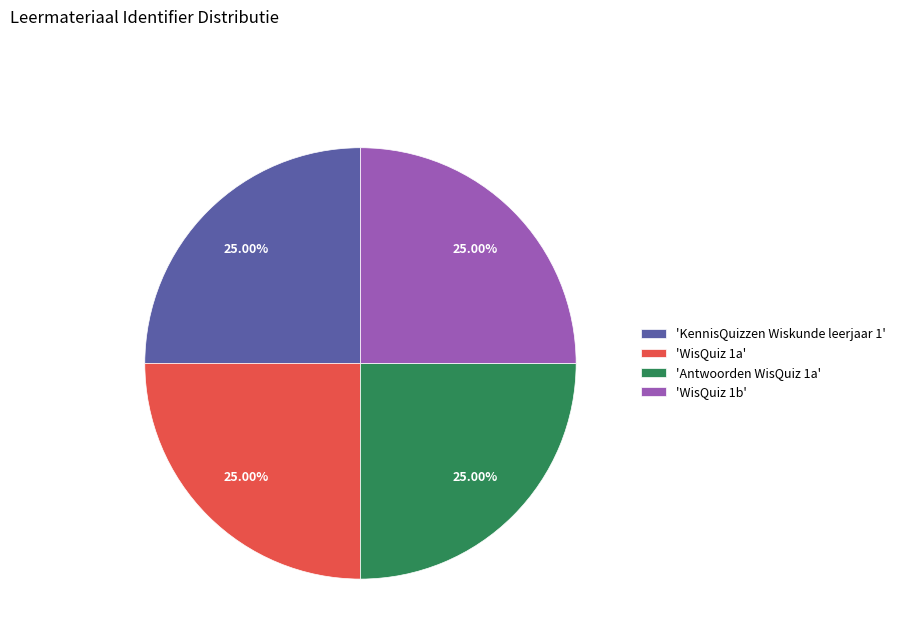

Does any single category account for the majority?

No